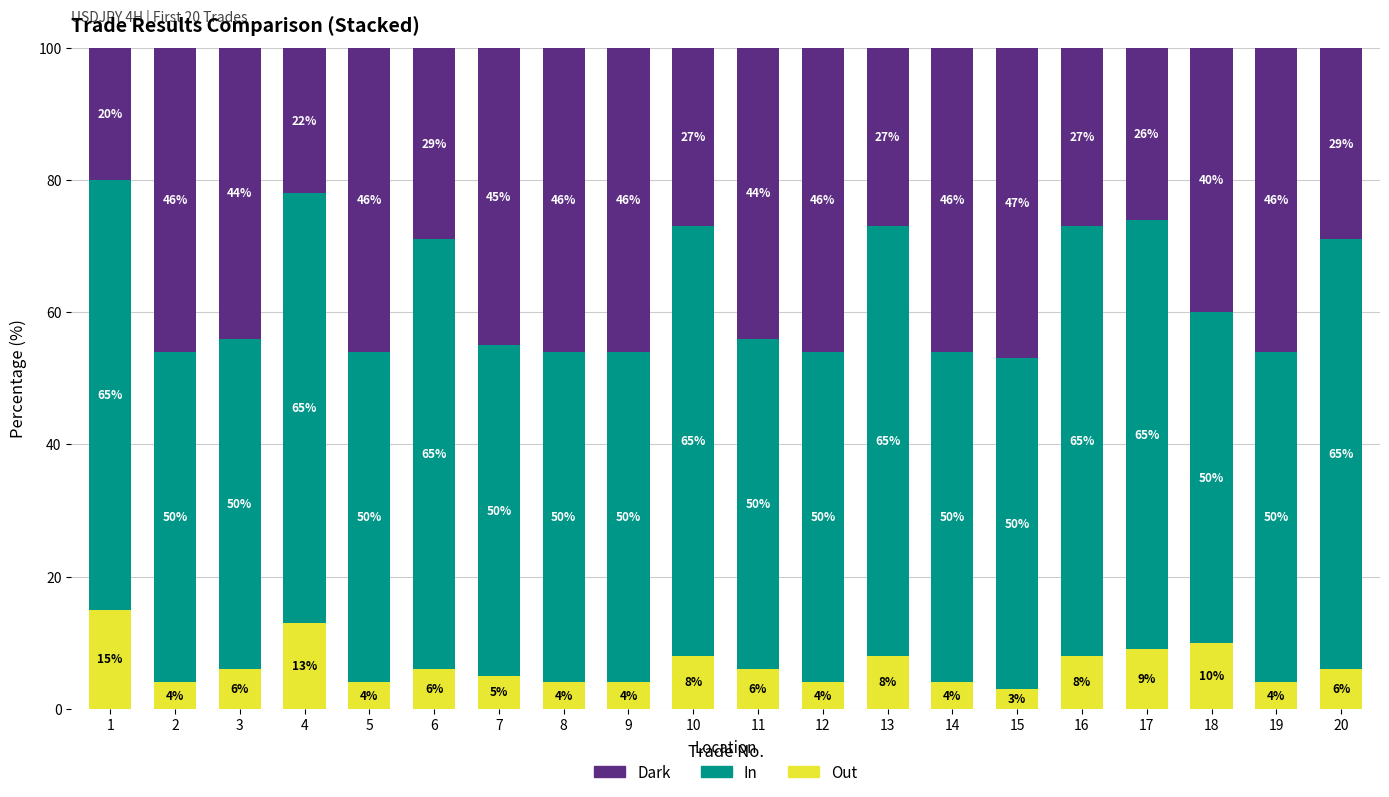

What is the lowest value of the Out series?

3